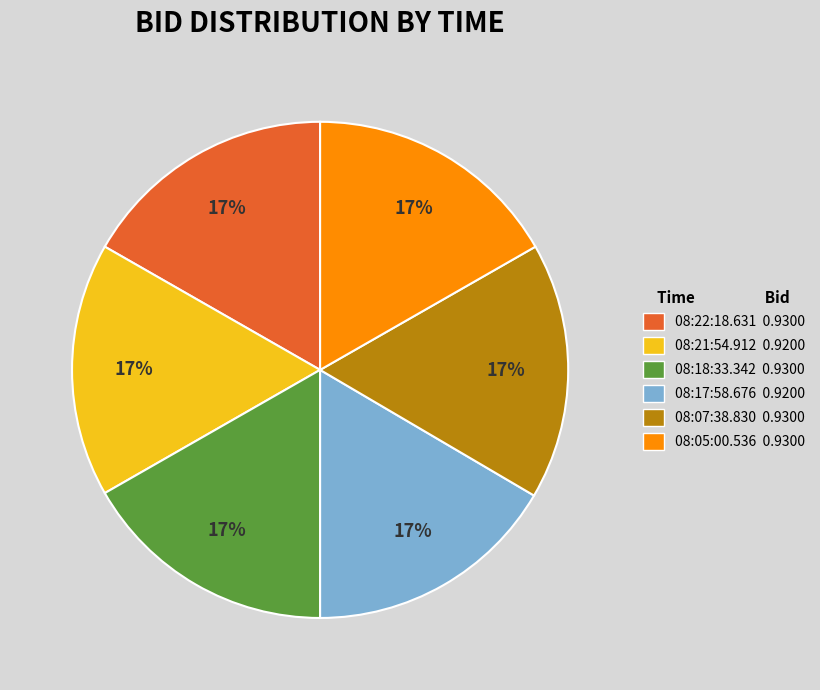

Is there any slice that represents more than half of the pie?

No